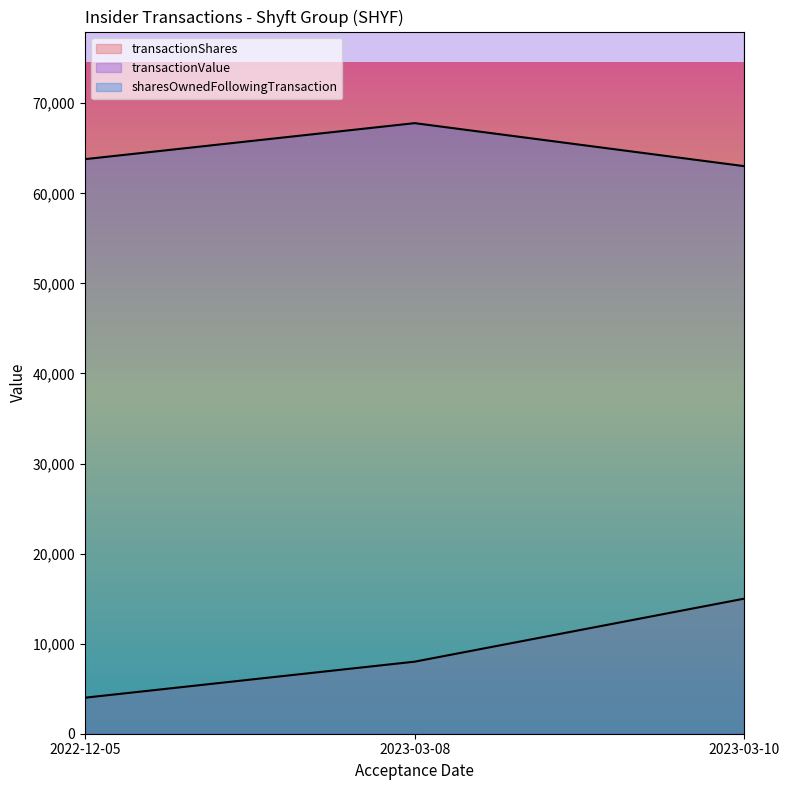

List the labels in order of transactionShares value, smallest first.

2022-12-05, 2023-03-08, 2023-03-10